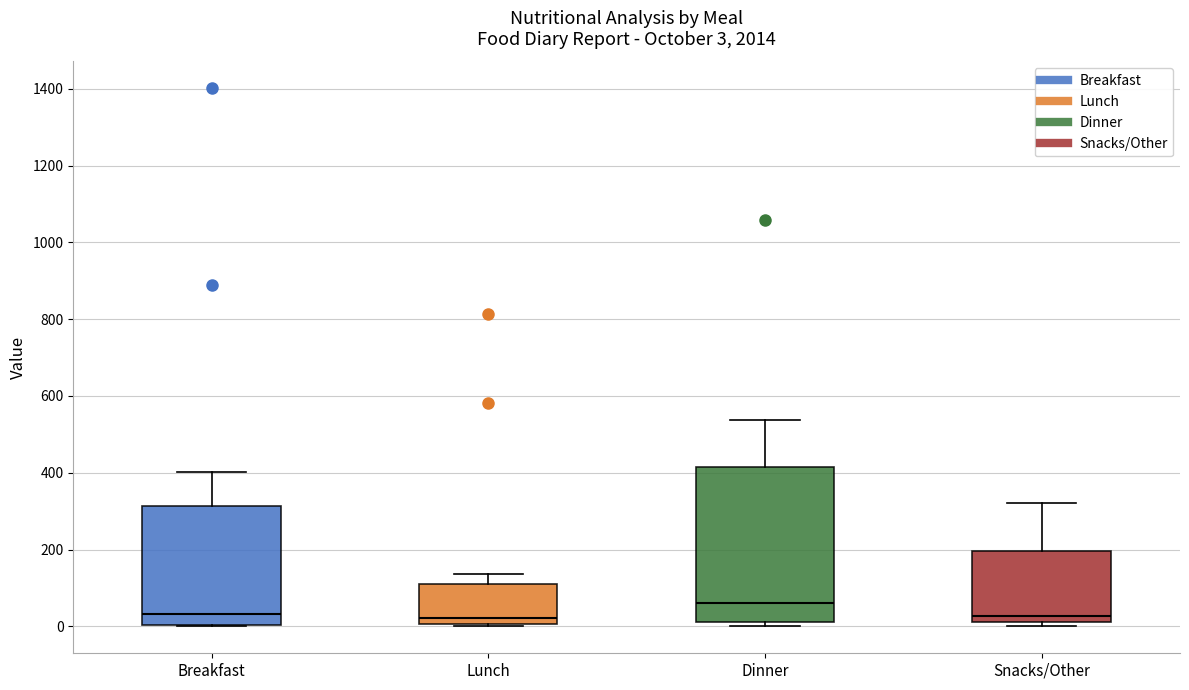

Which box is the tallest, from its lower edge to its upper edge?

Dinner